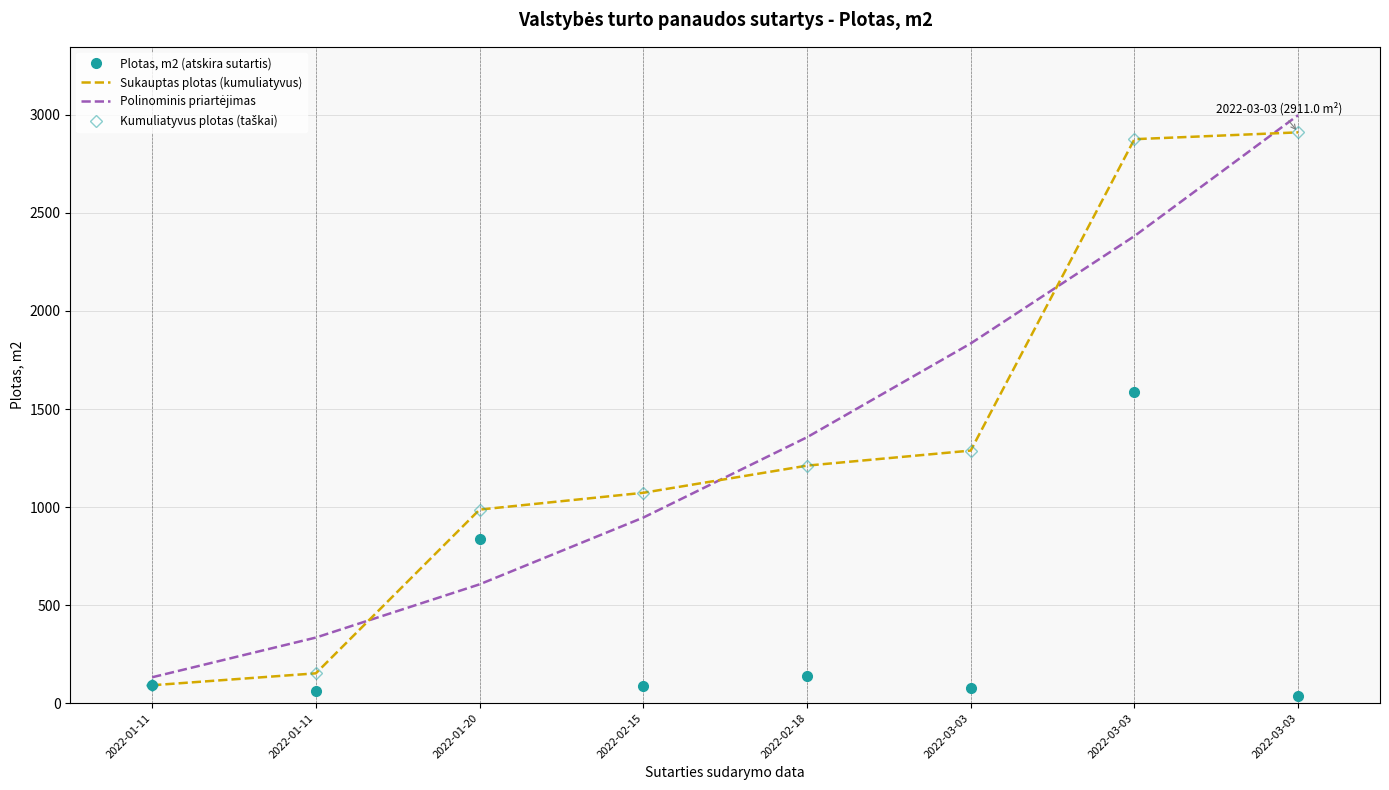

At which category is the sum across all series the highest?

2022-03-03